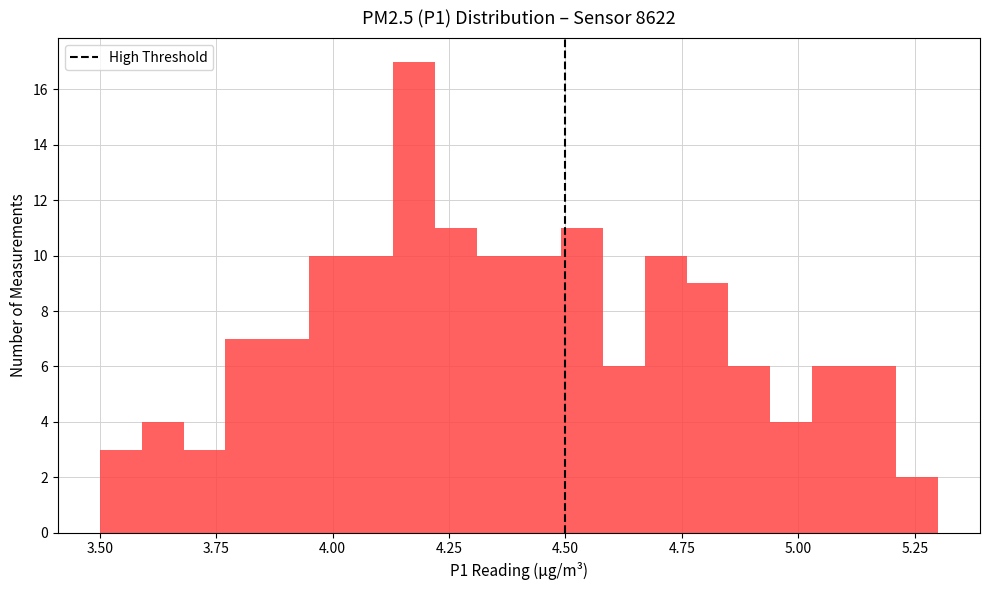

Around what value on the x-axis is the tallest bar? Give the approximate position of its centre, as read against the axis.

4.20